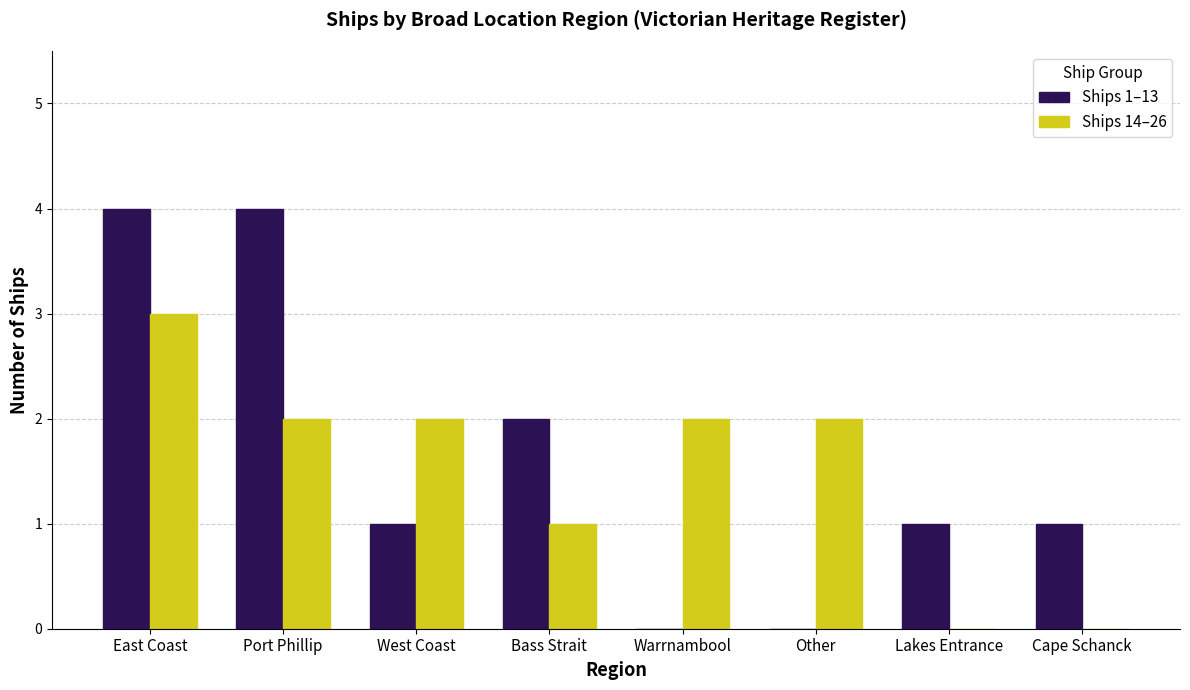

Reading left to right, transcribe all the data shown in this chart.

Ships 1–13: East Coast=4	Port Phillip=4	West Coast=1	Bass Strait=2	Warrnambool=0	Other=0	Lakes Entrance=1	Cape Schanck=1
Ships 14–26: East Coast=3	Port Phillip=2	West Coast=2	Bass Strait=1	Warrnambool=2	Other=2	Lakes Entrance=0	Cape Schanck=0